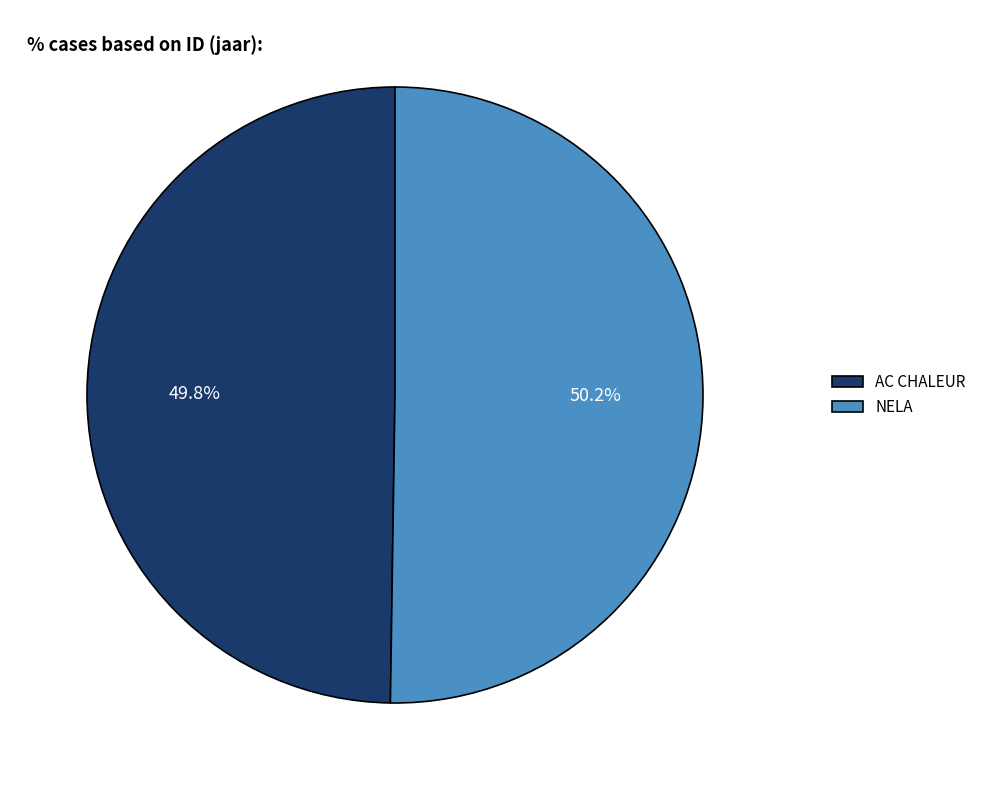

Is there any slice that represents more than half of the pie?

Yes